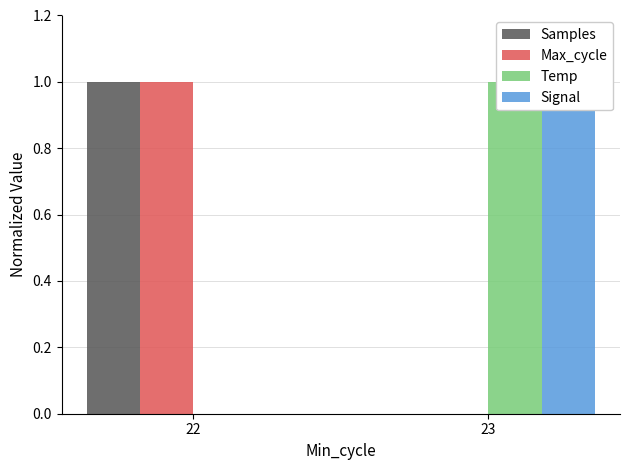

Between 22 and 23, which series saw the biggest shift?

Samples